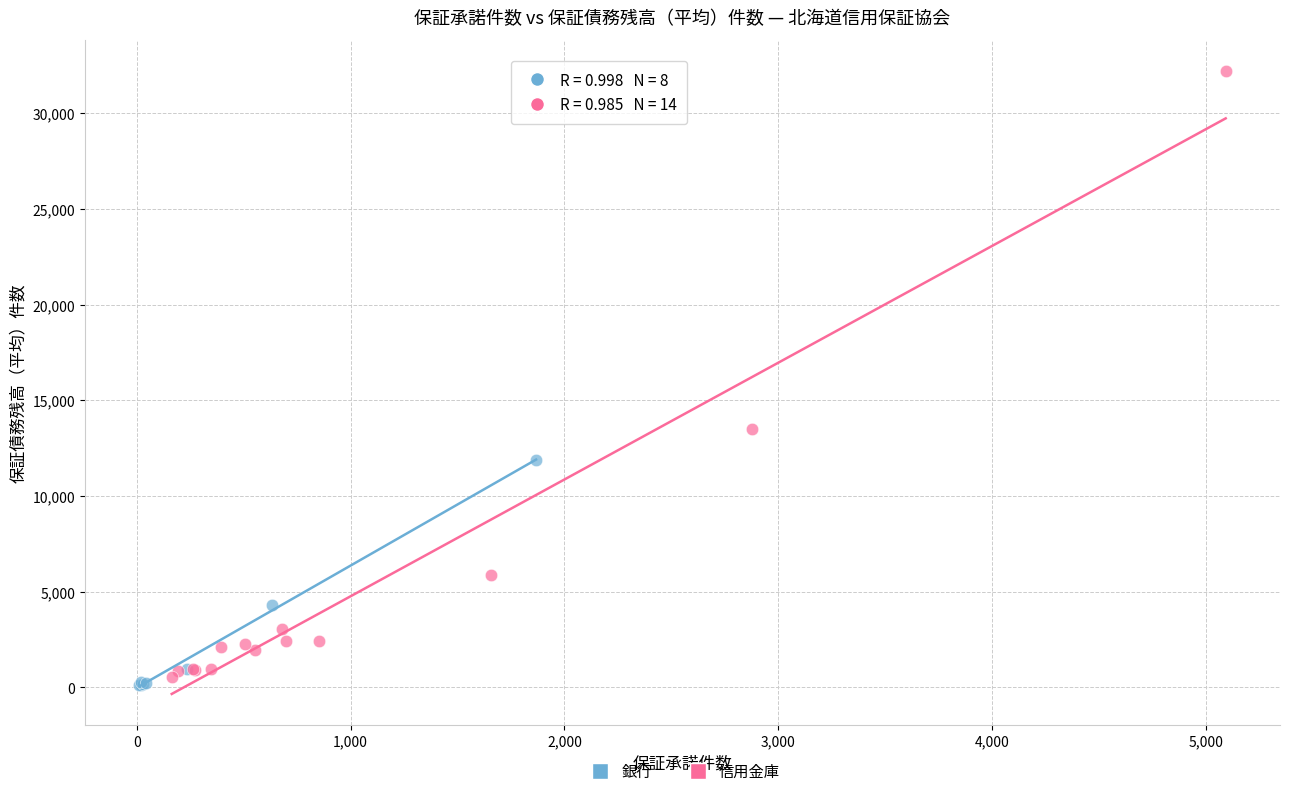

What are all the series names shown in the legend?

銀行, 信用金庫